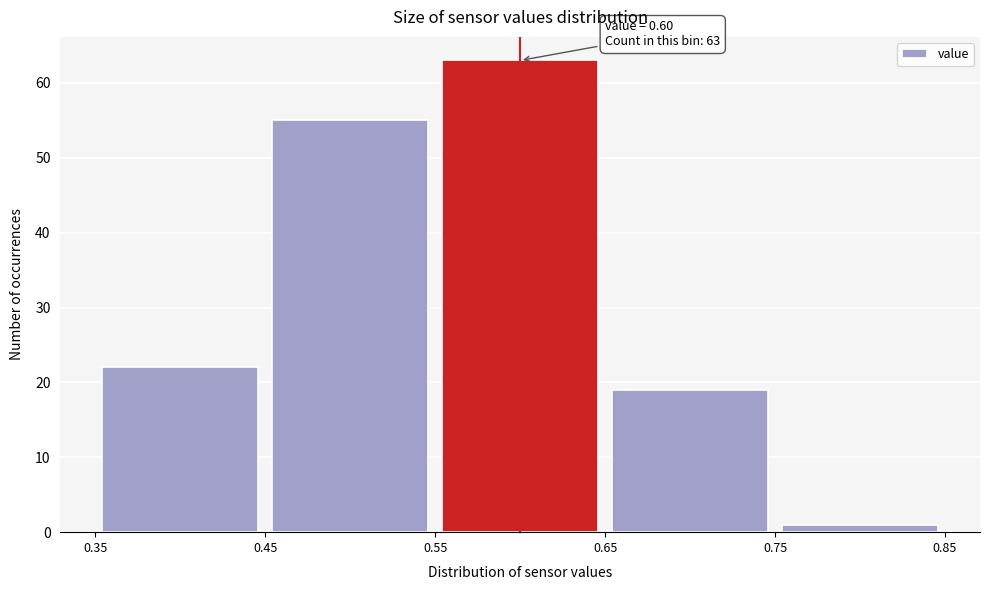

Which range on the x-axis has the tallest bar?

0.55 to 0.65